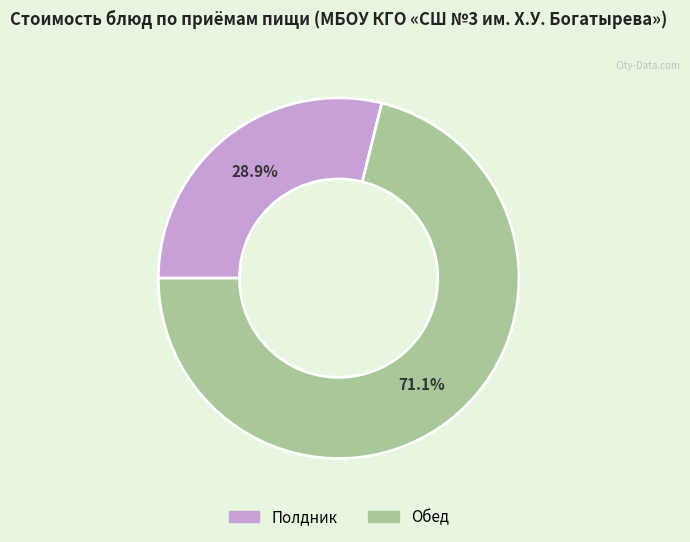

Is there a majority slice in this chart?

Yes